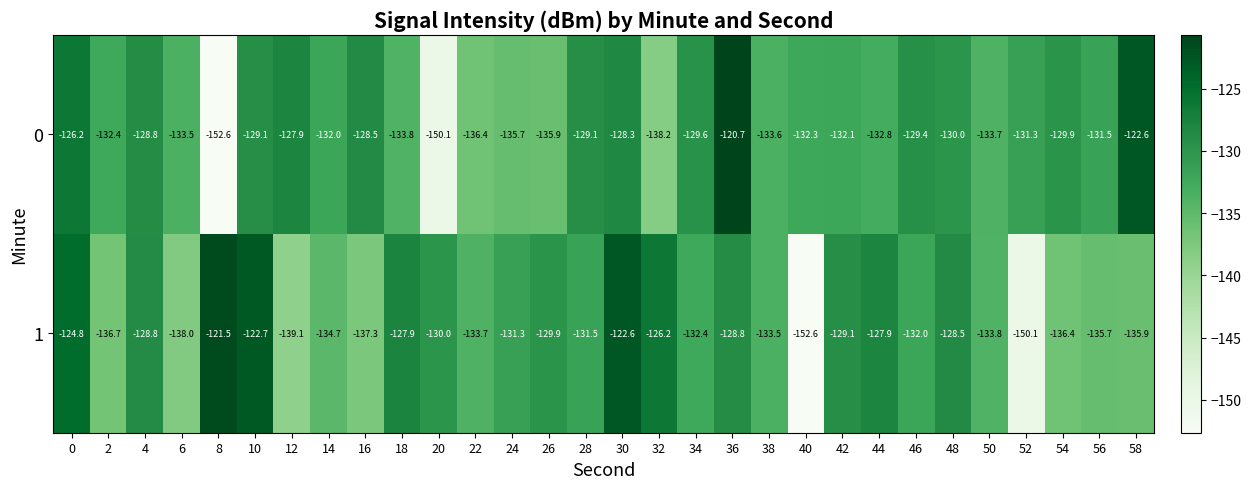

Read the 1 value at 8.

-121.5